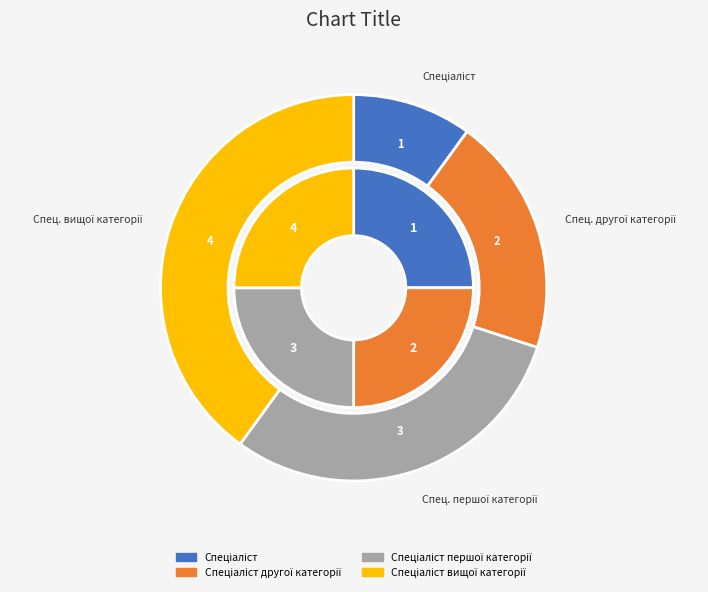

To the nearest percent, what is the difference between the Спеціаліст and Спеціаліст вищої категорії slice percentages?

30%